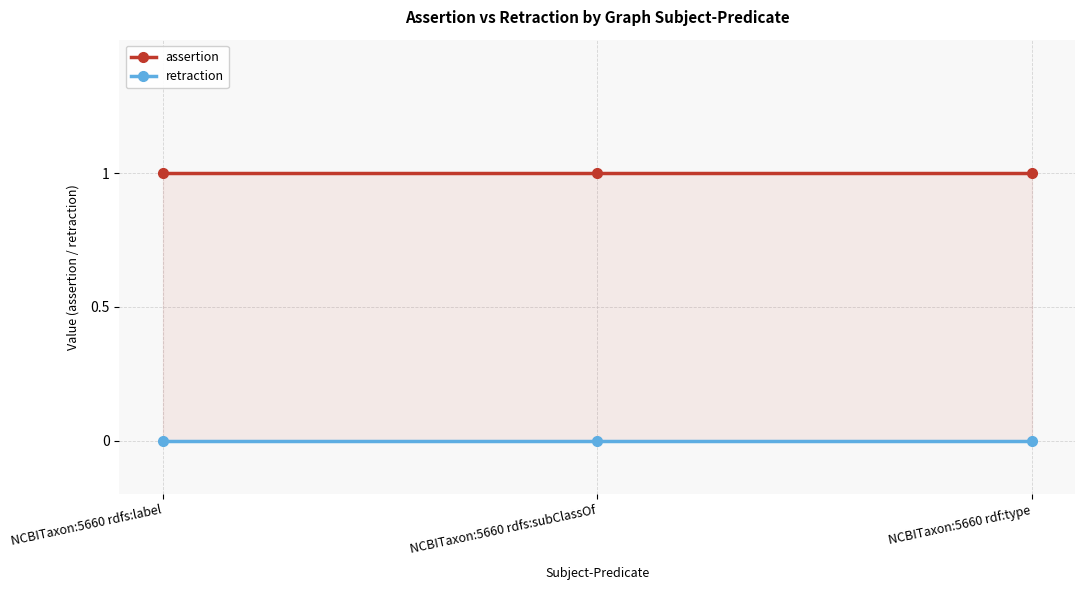

What are all the series names shown in the legend?

assertion, retraction